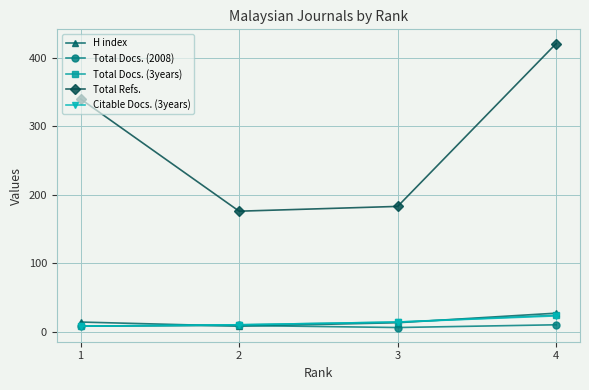

The value of Total Refs. at 4 is 162. True or false?

False